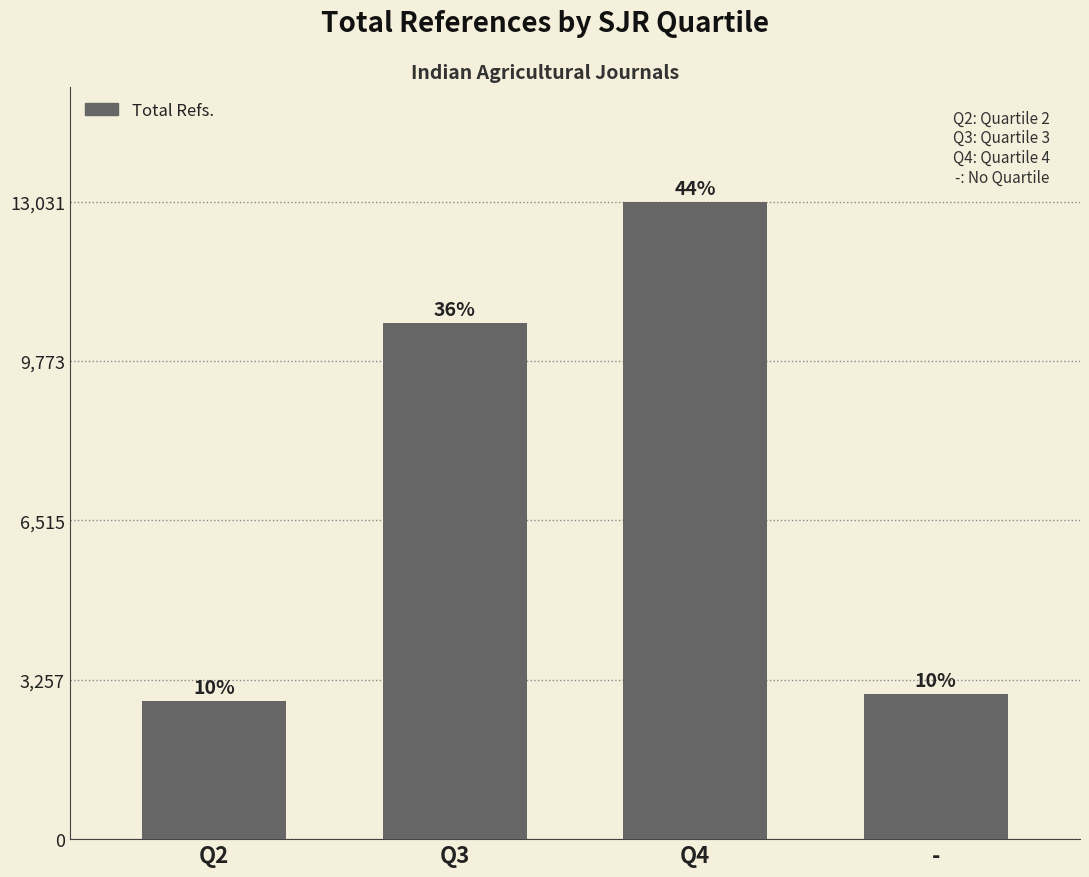

List the labels in order of value, smallest first.

Q2, -, Q3, Q4